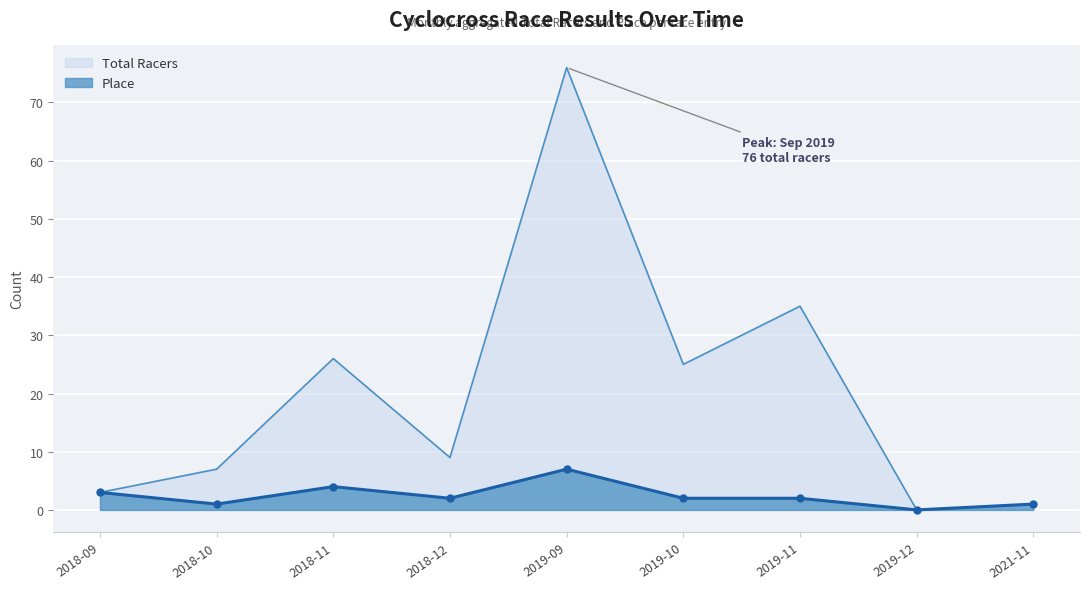

How many positive values does the Total Racers series have?

8